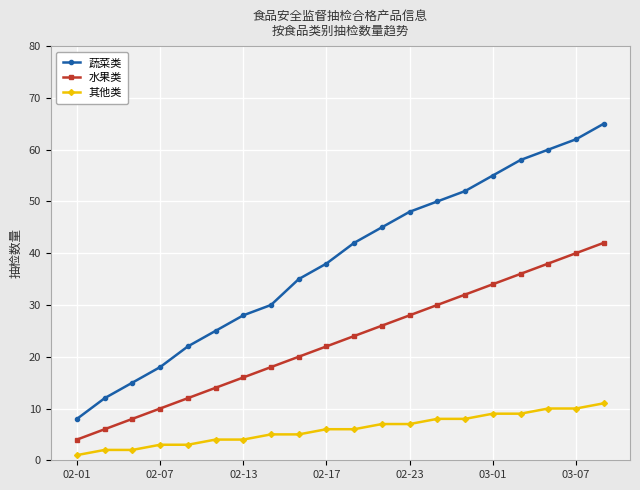

How many lines are shown in the chart?

3